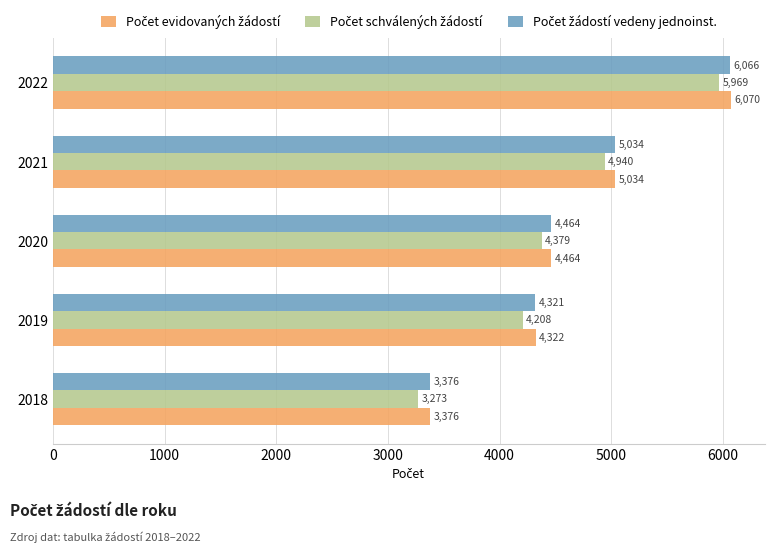

At which category is the sum across all series the highest?

2022